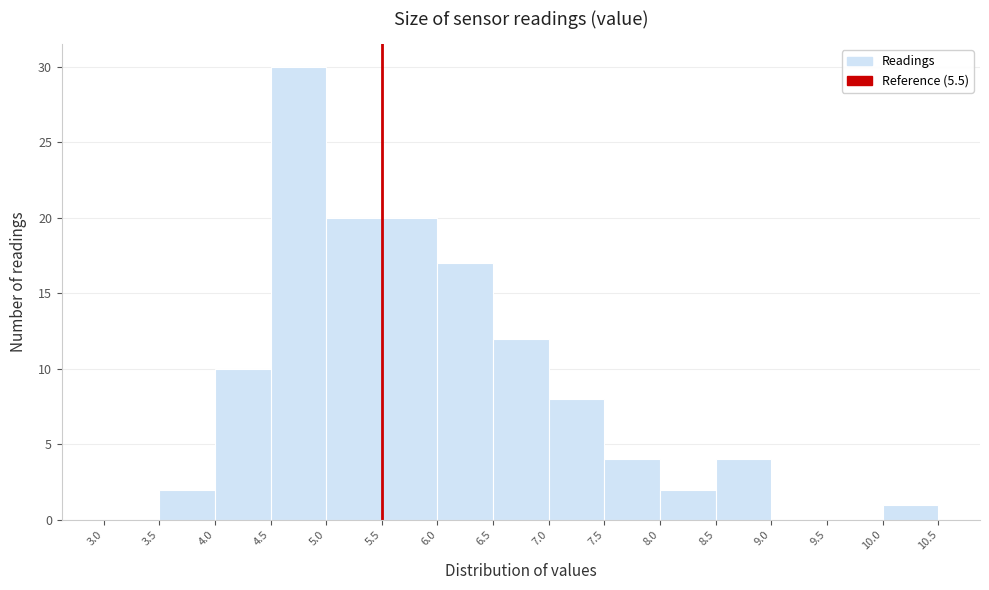

What is the height of the bar covering 4.0 to 4.5 on the x-axis? The values are not printed on the chart, so give them approximately, as read against the axis.

10